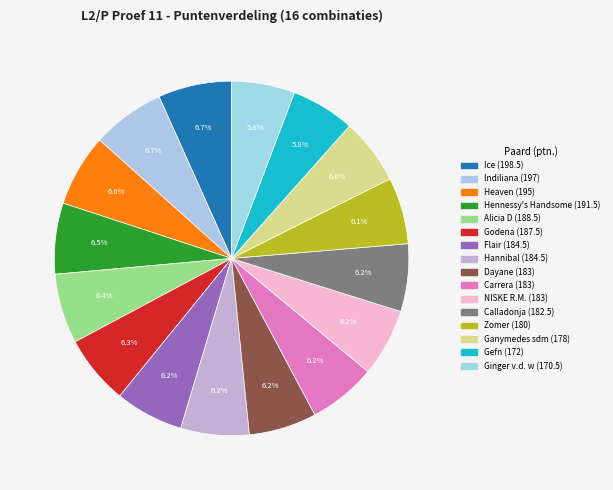

How many segments does this pie chart have?

16